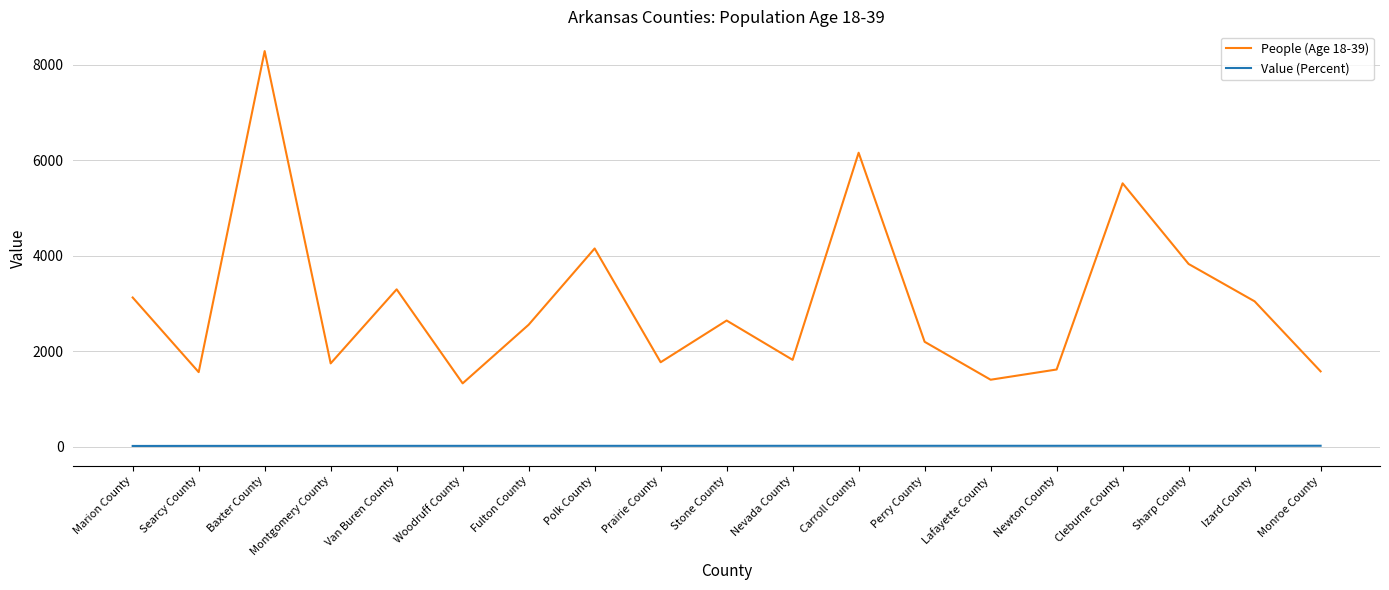

What is the difference between the maximum and minimum values in the People (Age 18-39) series?

6955.0